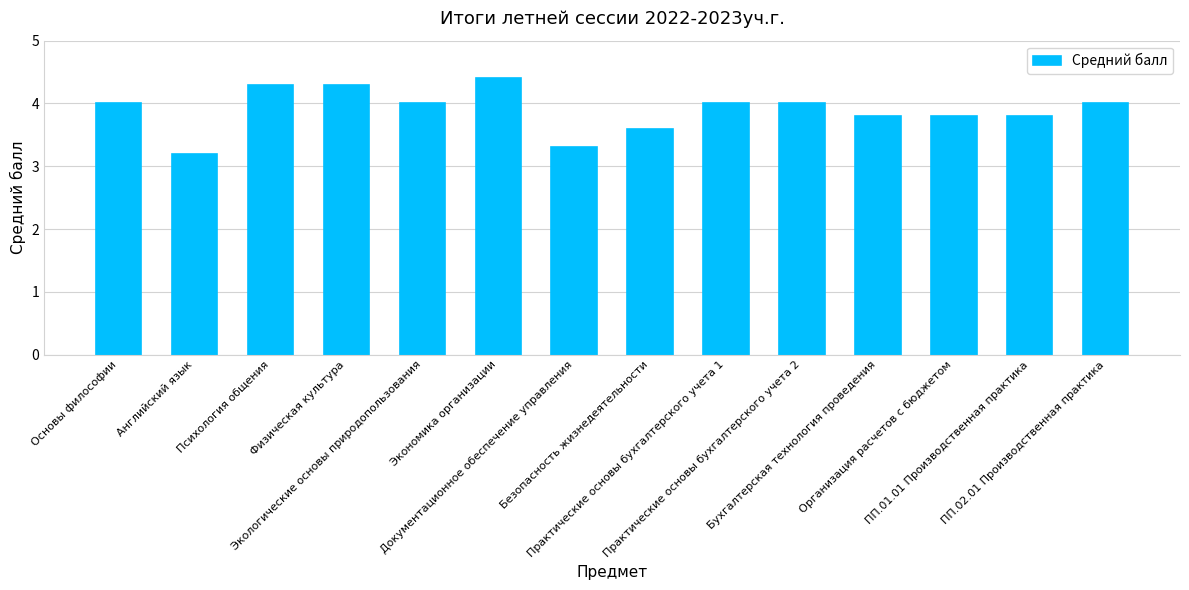

What is the difference between the second highest and minimum values?

1.1